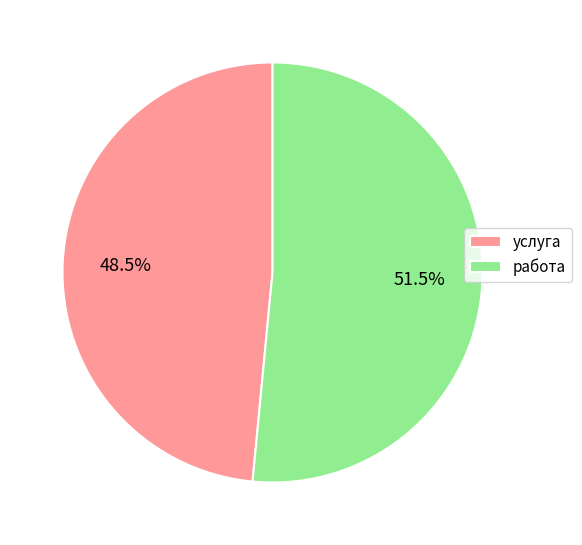

Which slice represents more than half of the pie?

работа